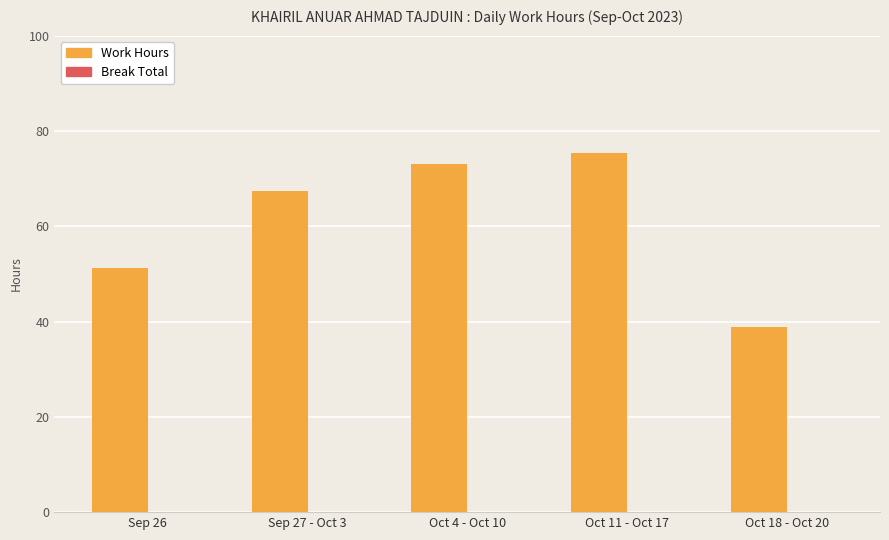

Reading left to right, extract all data points from this chart.

Sep 26=51.3	Sep 27 - Oct 3=67.4	Oct 4 - Oct 10=73.1	Oct 11 - Oct 17=75.3	Oct 18 - Oct 20=38.8